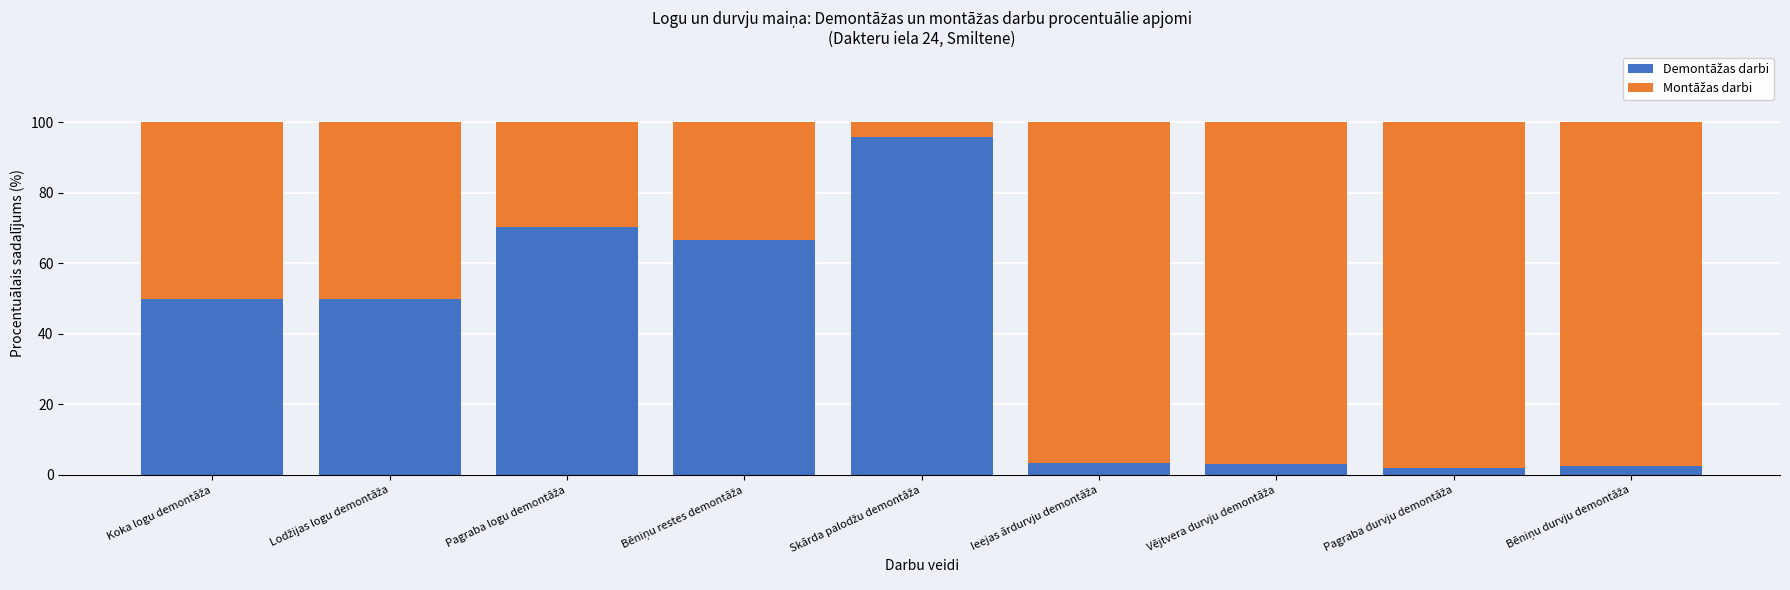

What is the difference between the second highest and minimum values in the Demontāžas darbi series?

68.3